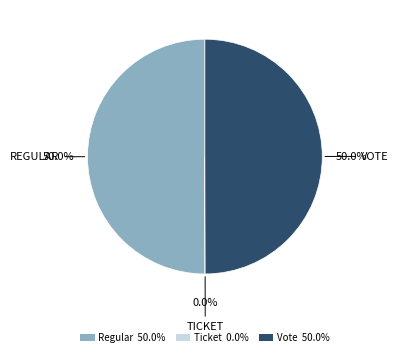

Do Regular 50.0% and Vote 50.0% together represent more than half of the pie?

Yes